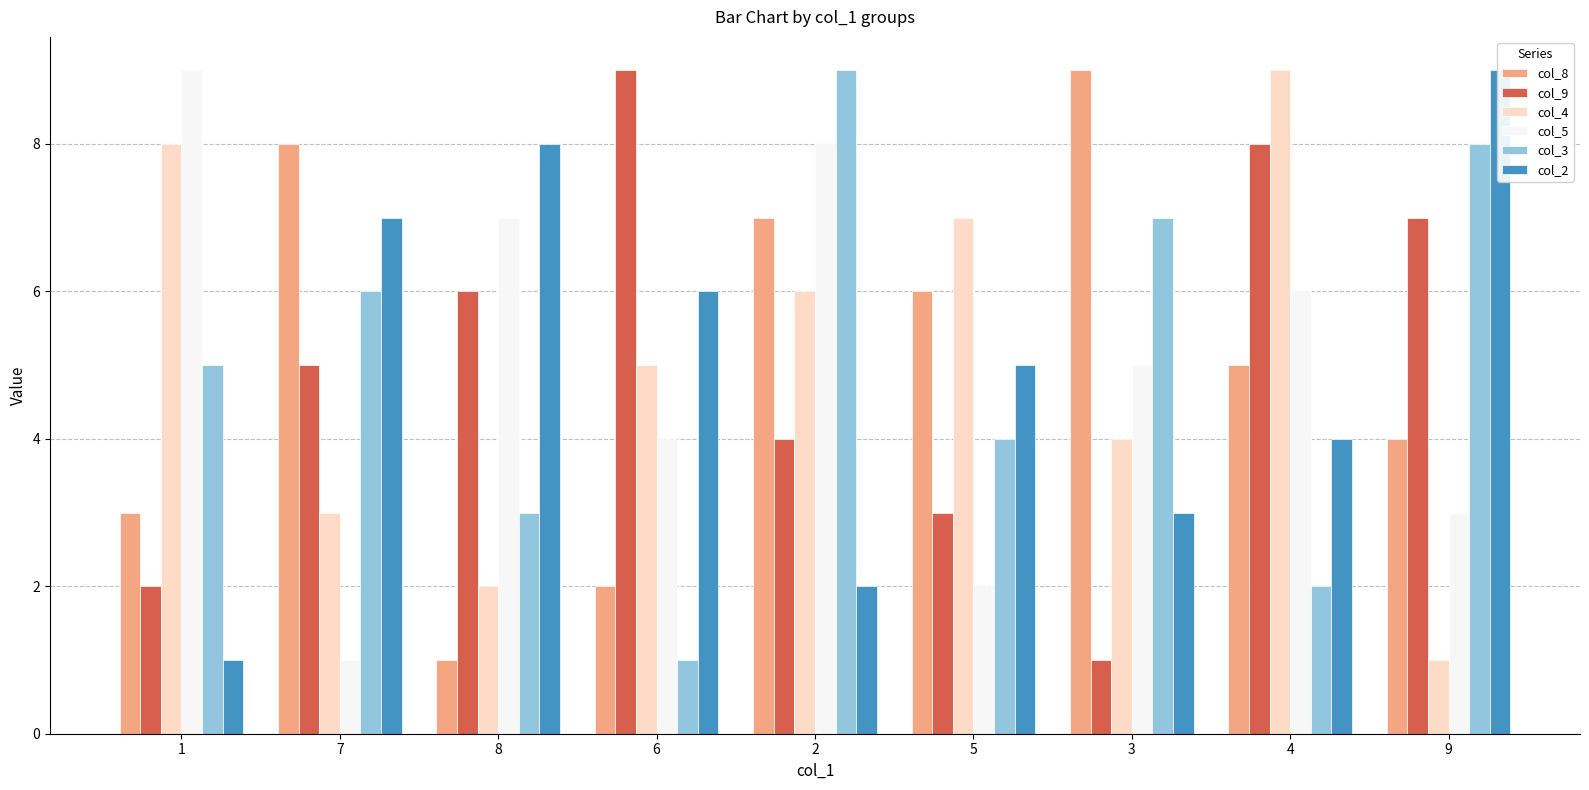

What is the difference between the highest and lowest values at 7?

7